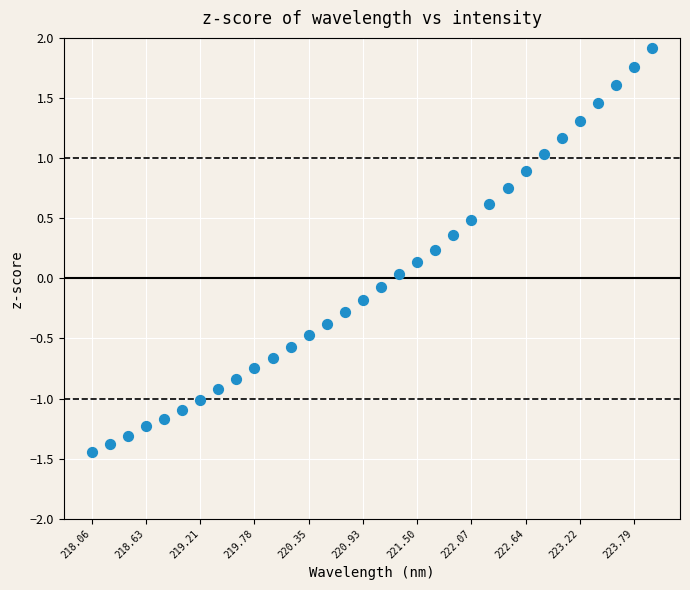

What is the range of X values (max minus min)?

3.4